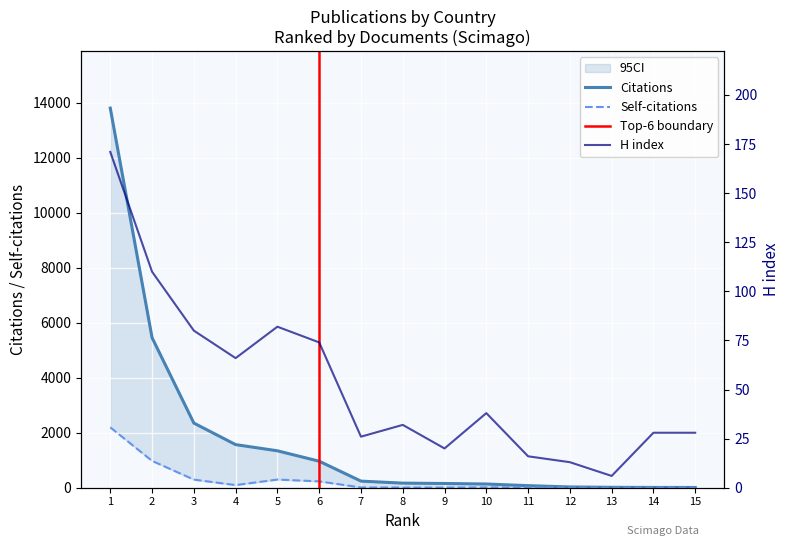

True or false: Citations and Self-citations intersect in this chart.

False